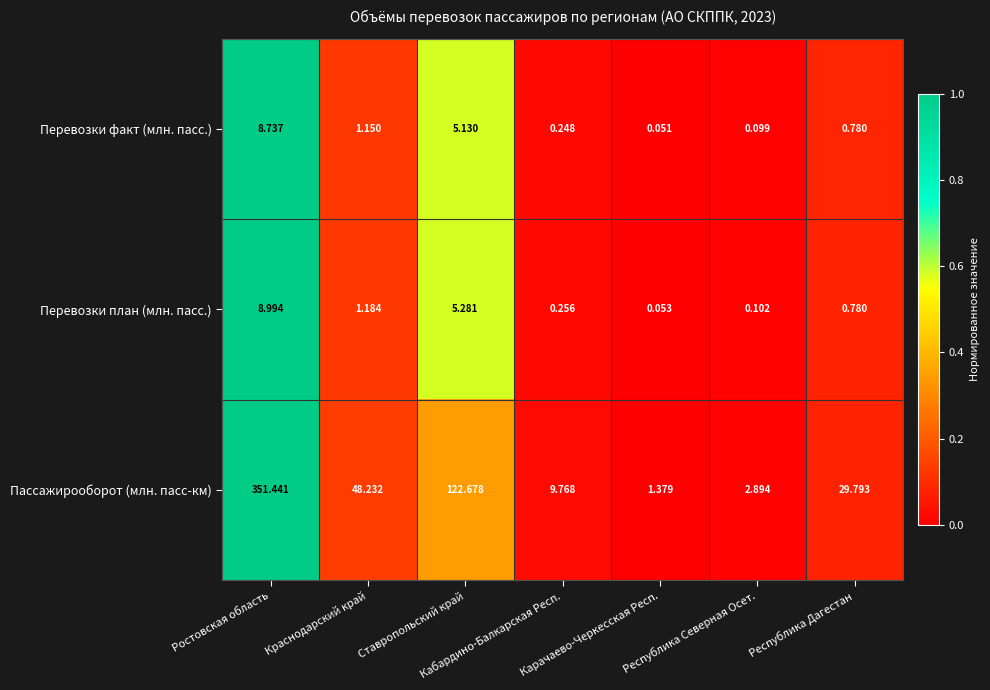

Rank the series by their maximum value, from lowest to highest.

Перевозки факт (млн. пасс.), Перевозки план (млн. пасс.), Пассажирооборот (млн. пасс-км)